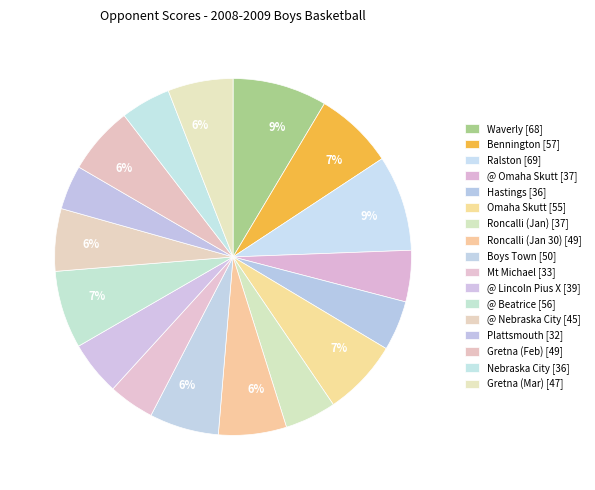

Is there a majority slice in this chart?

No